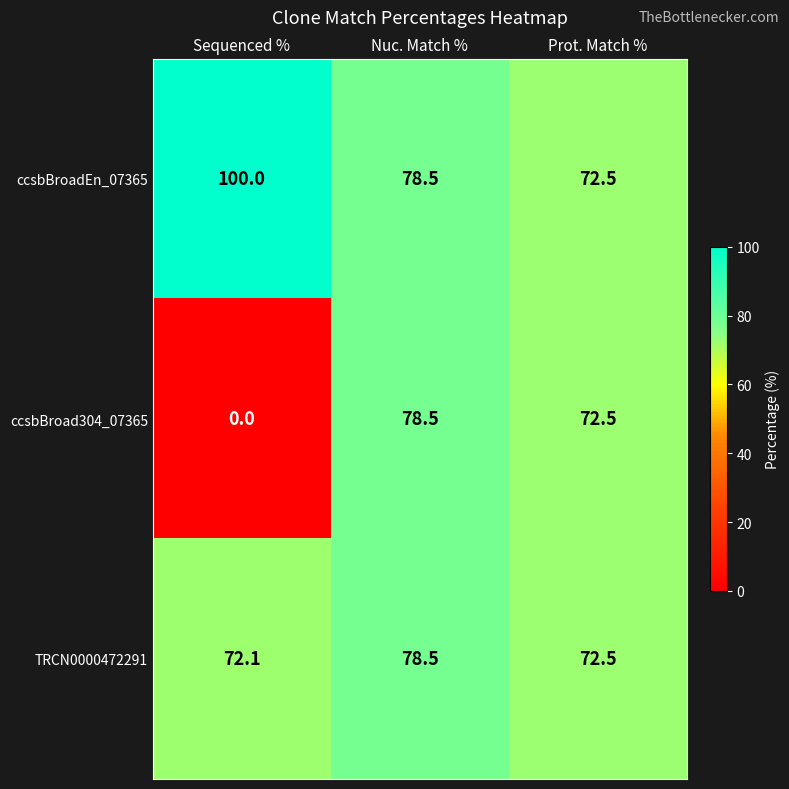

At which category is the sum across all series the highest?

Nuc. Match %